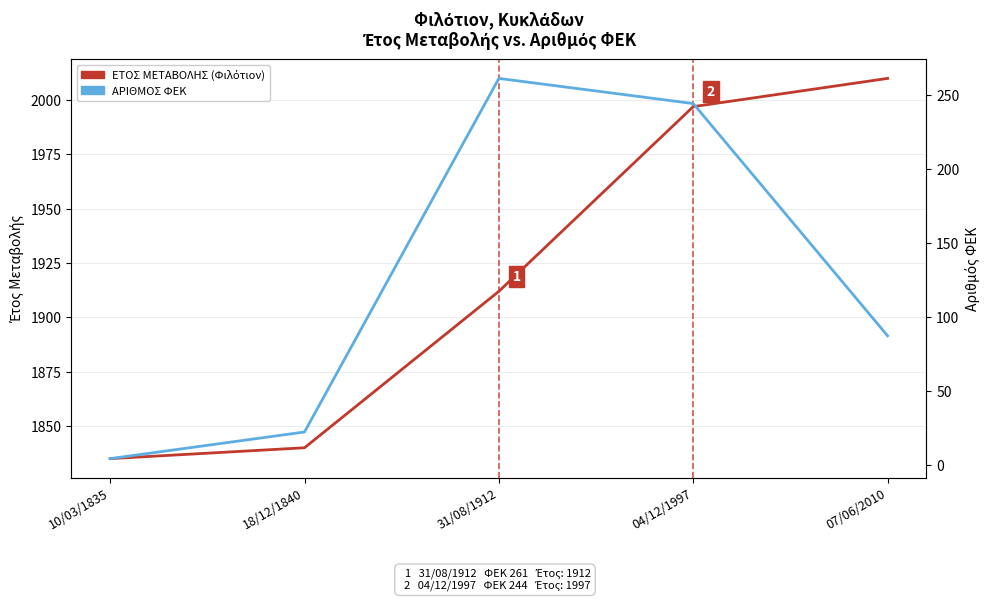

How many lines are shown in the chart?

2